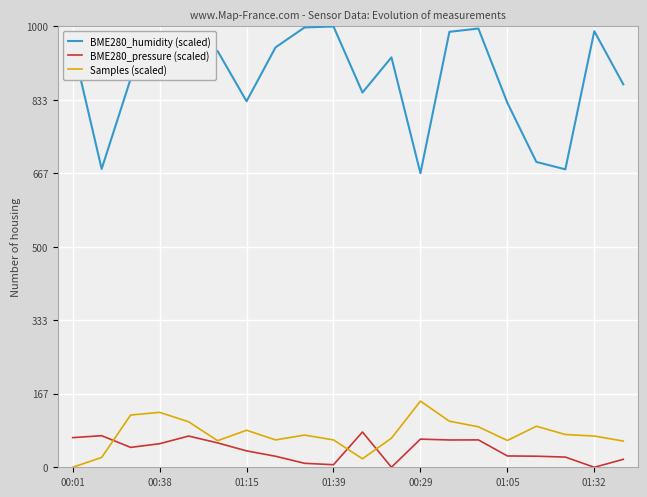

True or false: BME280_humidity (scaled) and Samples (scaled) intersect in this chart.

False